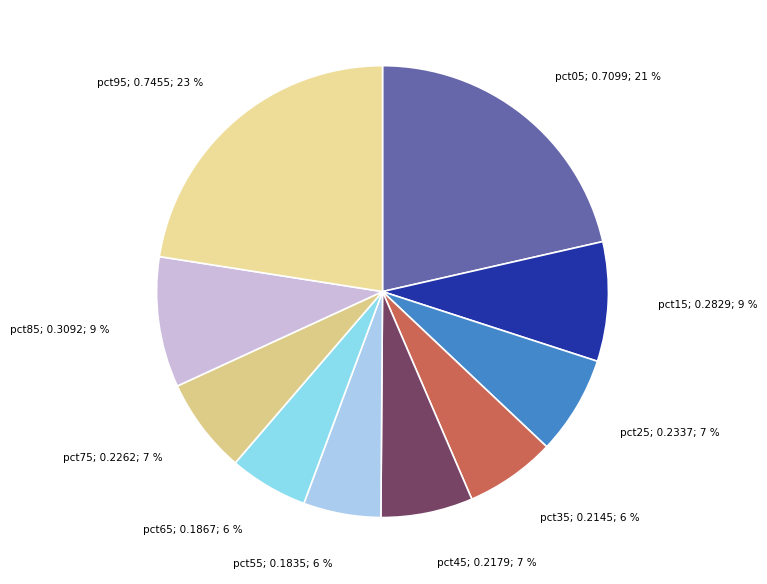

Which category has the biggest portion of the pie?

pct95